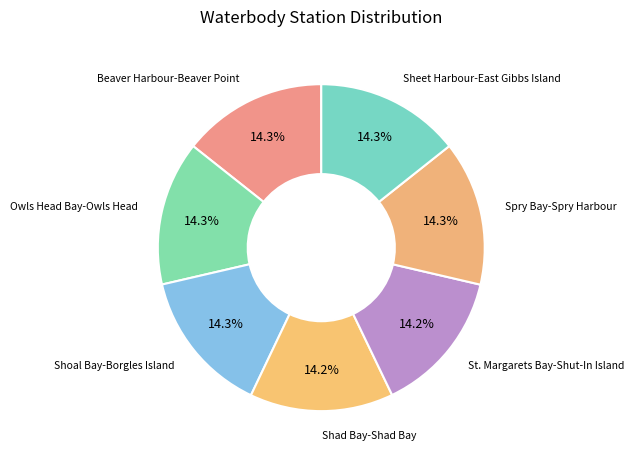

How many segments does this pie chart have?

7